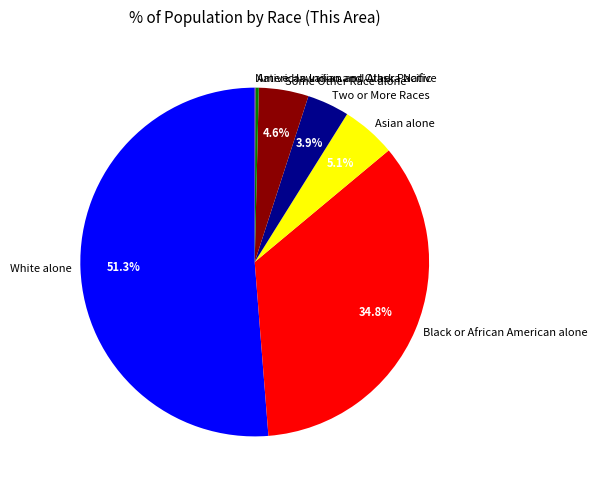

To the nearest percent, what is the difference between the largest and smallest slice percentages?

51%